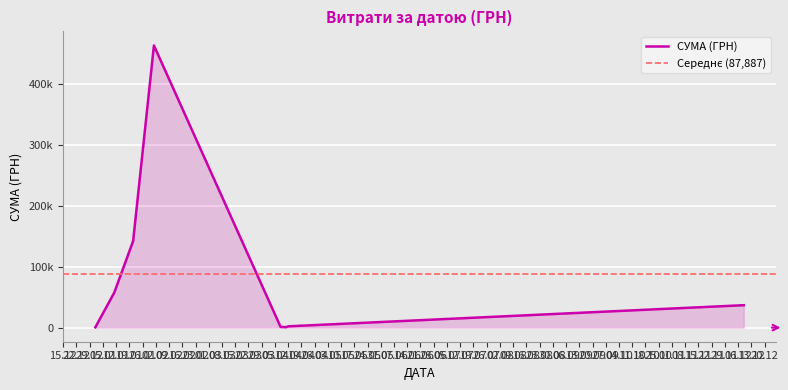

Is it true that the value at 21.01.2016 is 538.2?

False